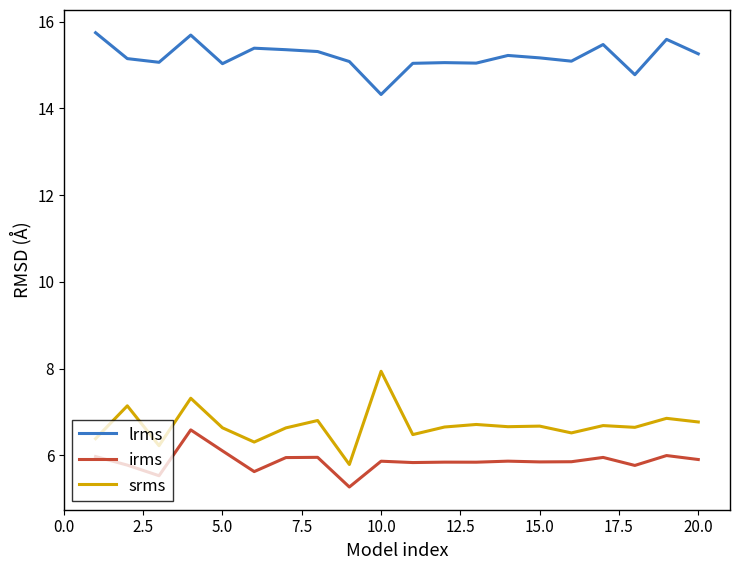

What is the lowest value of the lrms series?

14.3